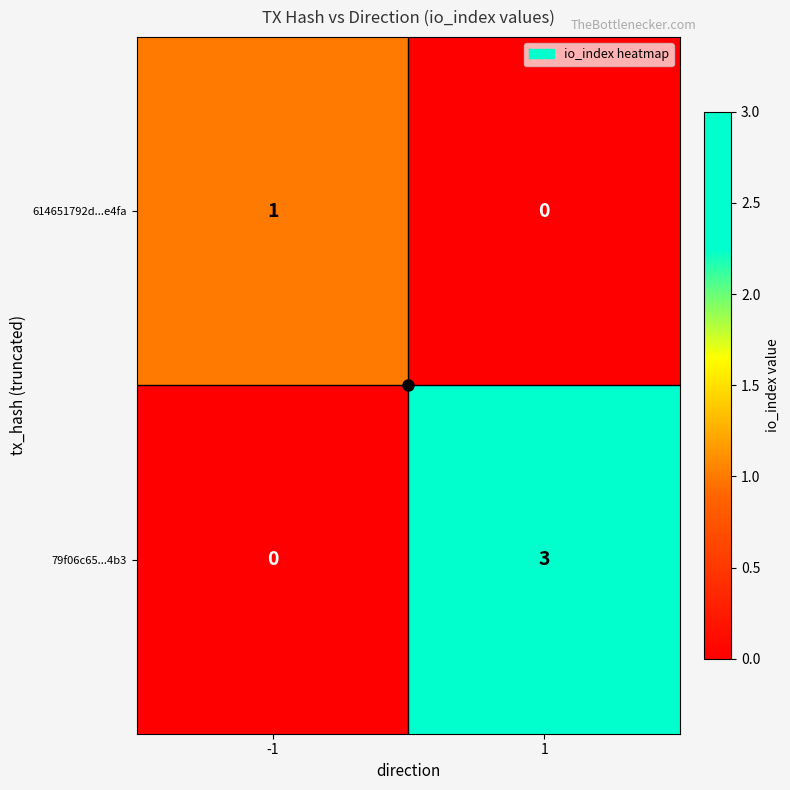

Rank the series at 1 from lowest to highest value.

614651792d...e4fa, 79f06c65...4b3